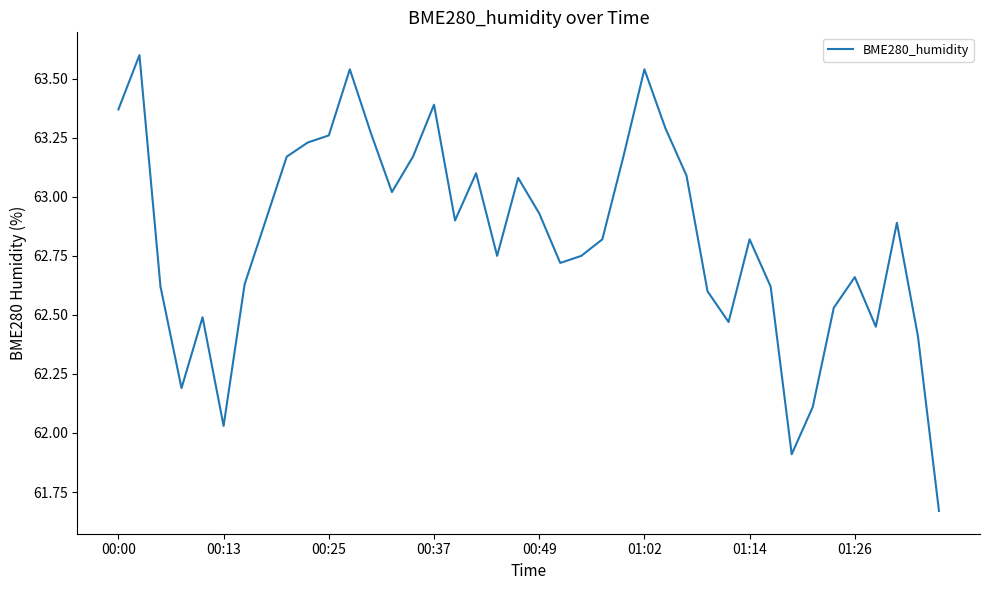

What is the difference between the maximum and minimum values?

1.9